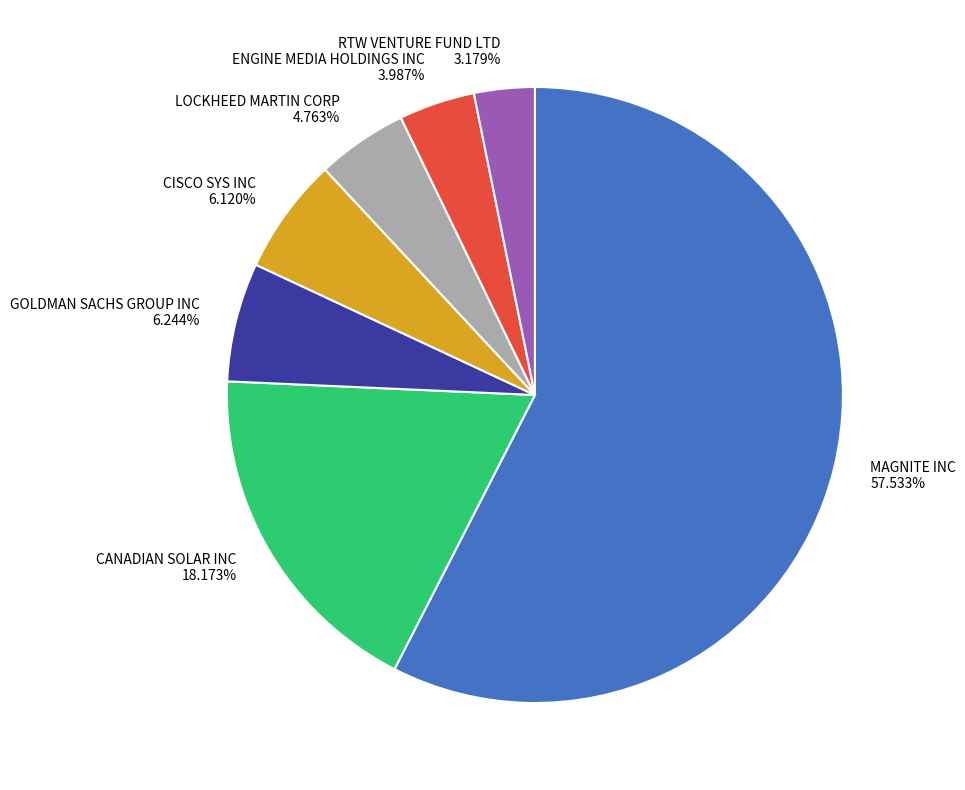

What percentage is the GOLDMAN SACHS GROUP INC slice, to the nearest percent?

6%